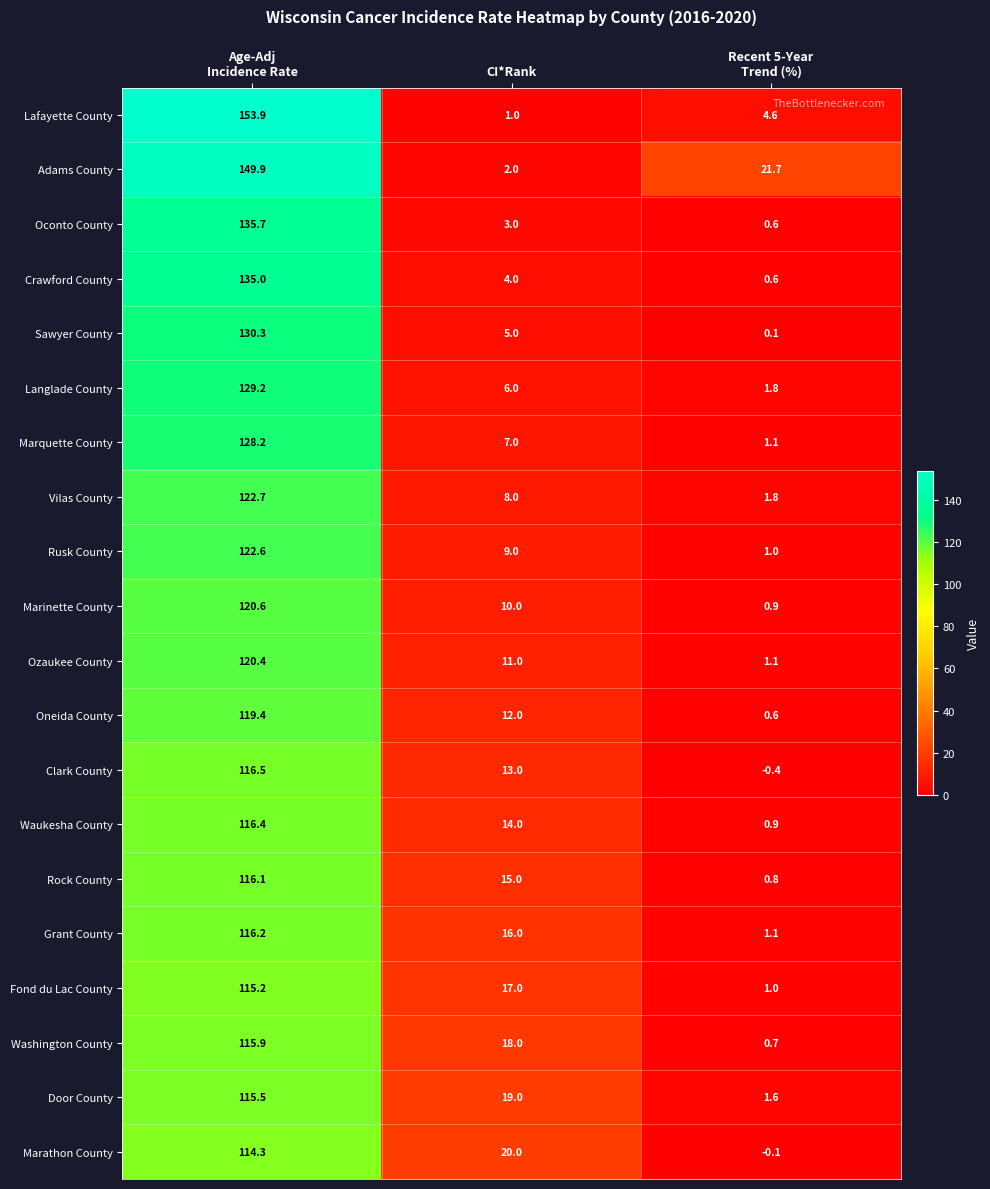

What is the spread (max minus min) of values at CI*Rank?

19.0